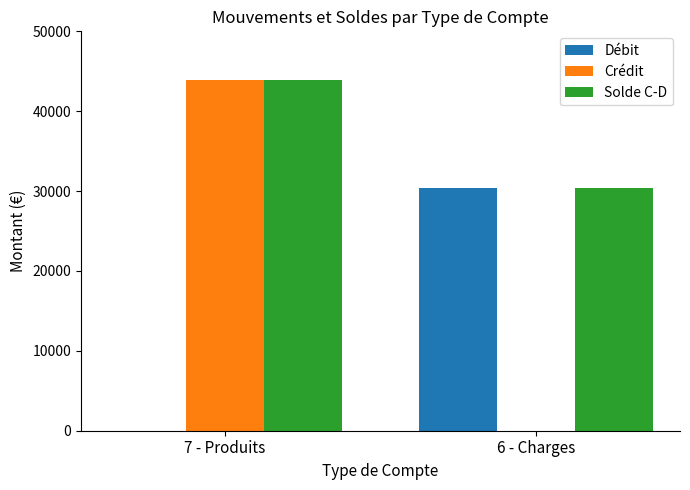

What is the greatest value displayed?

43884.9